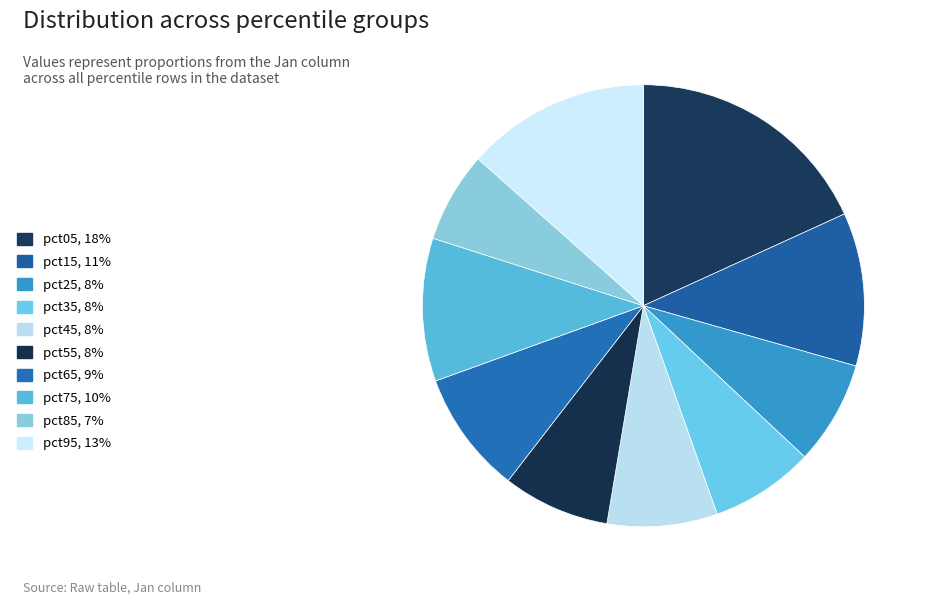

True or false: pct75 accounts for 22% of the total.

False